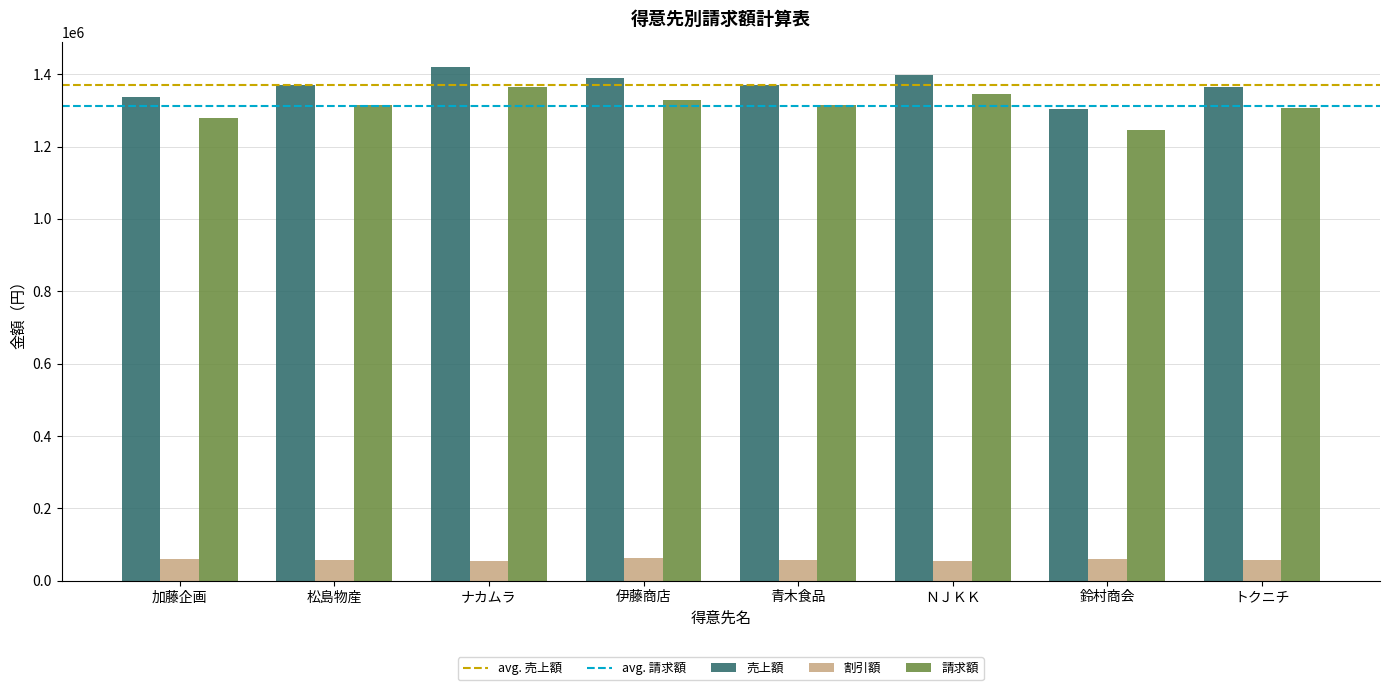

The 請求額 series shows 1315219 at 松島物産. True or false?

True